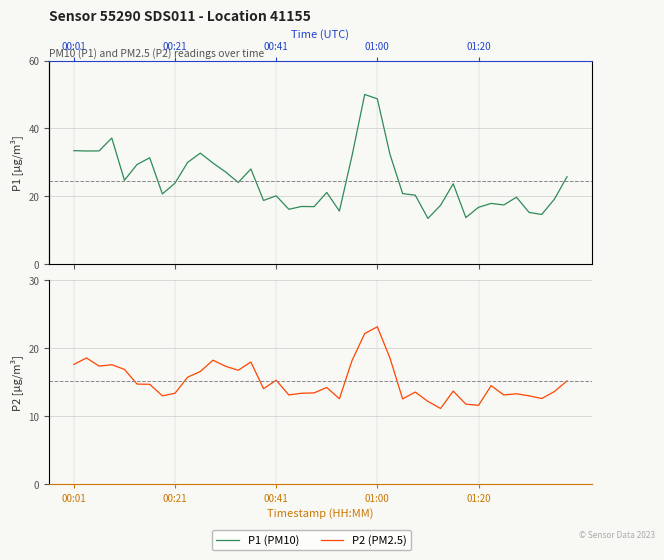

How many values in the P2 (PM2.5) series are below 14?

18